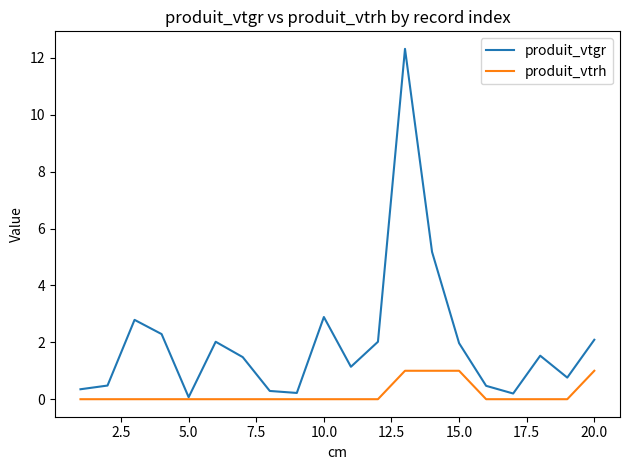

Which series has the largest range (max minus min)?

produit_vtgr